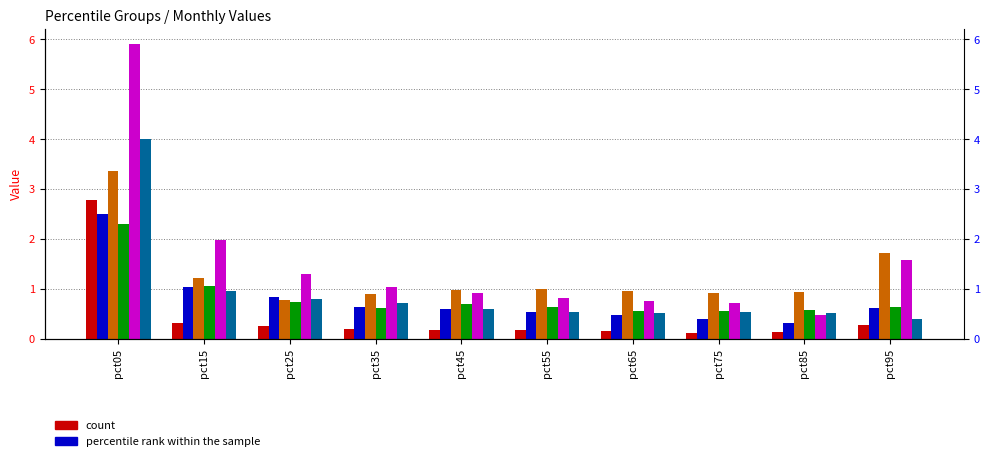

Between pct75 and pct35, which is larger?

pct35